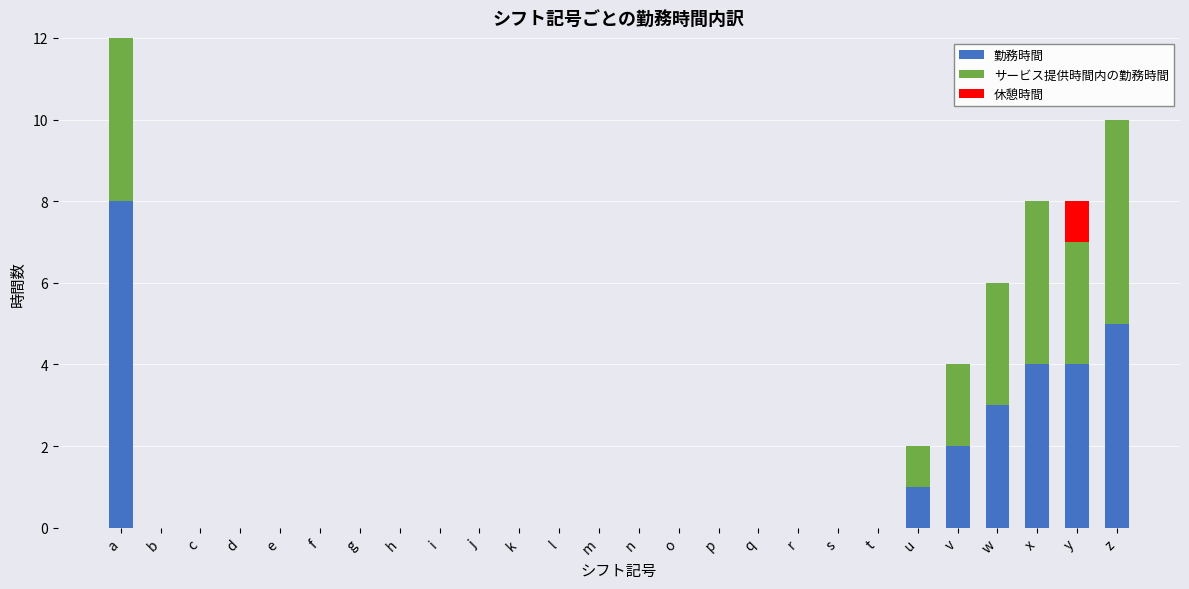

Where is 休憩時間 nearest to the value 0?

b